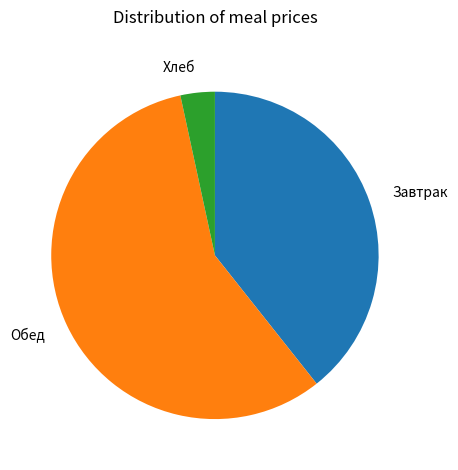

Which category accounts for the majority?

Обед